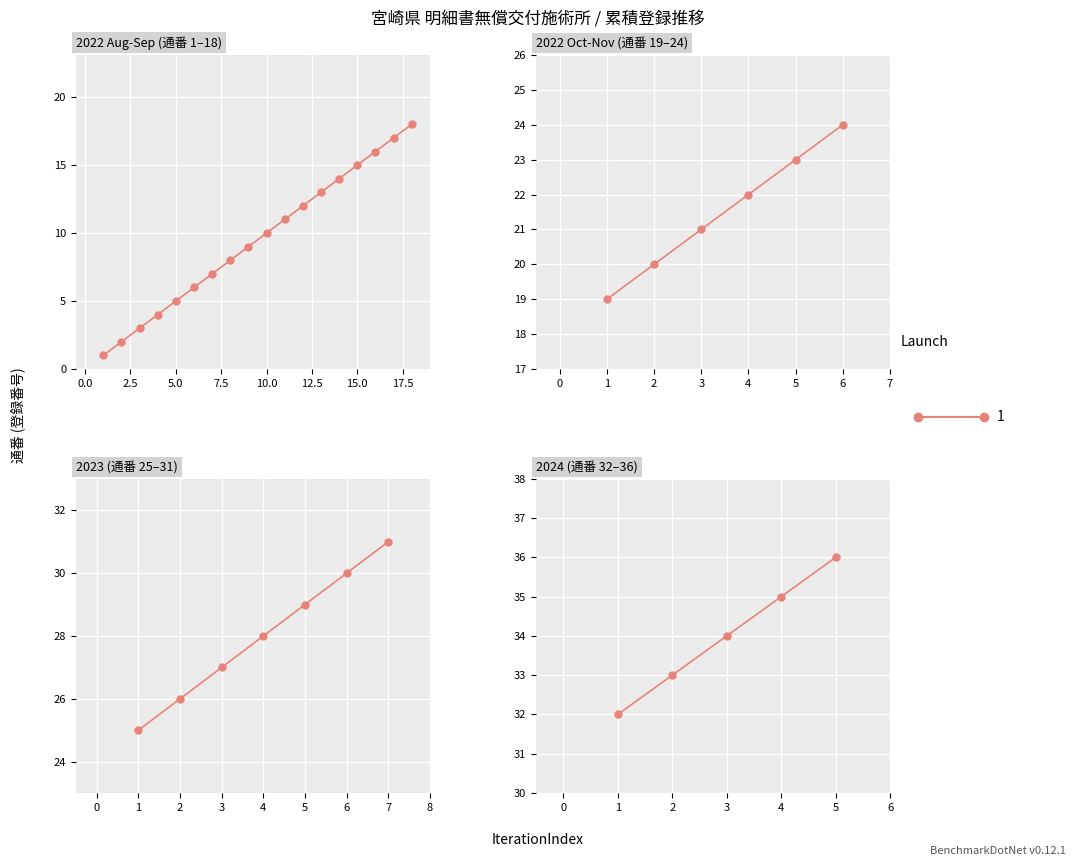

What is the greatest value displayed?

36